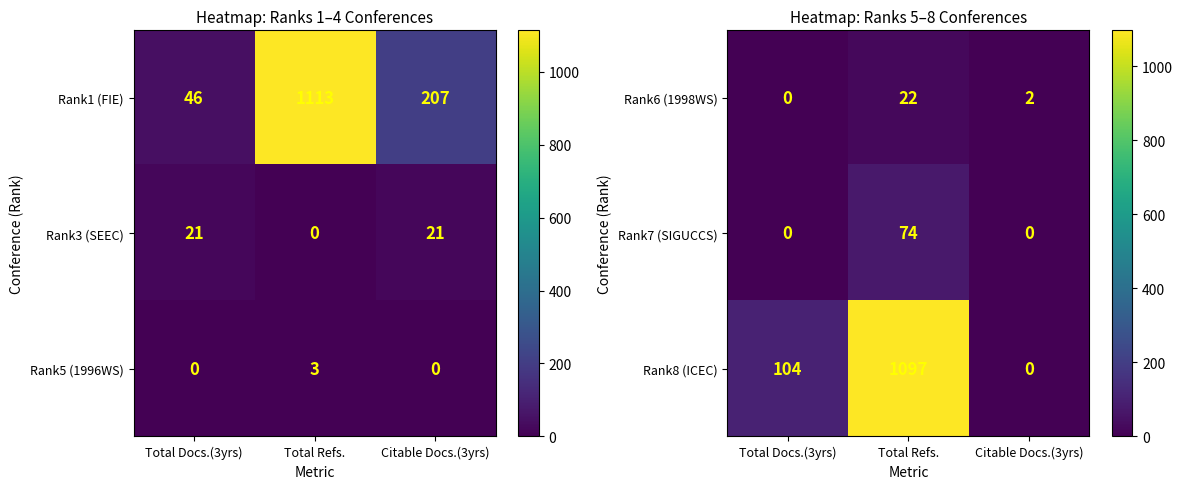

What is the sum of the Rank8 (ICEC) values at Citable Docs.(3yrs) and Total Refs.?

1097